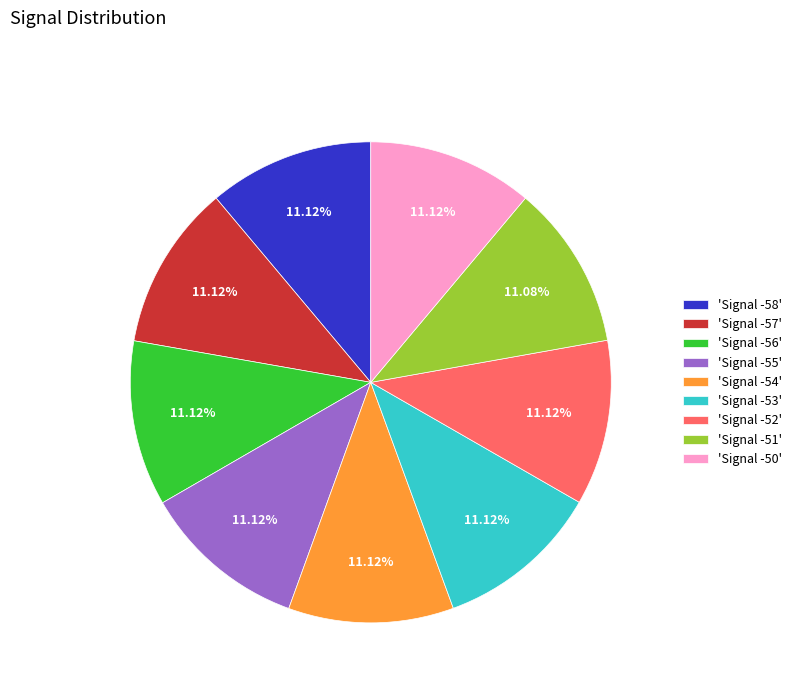

How many slices are in this pie chart?

9